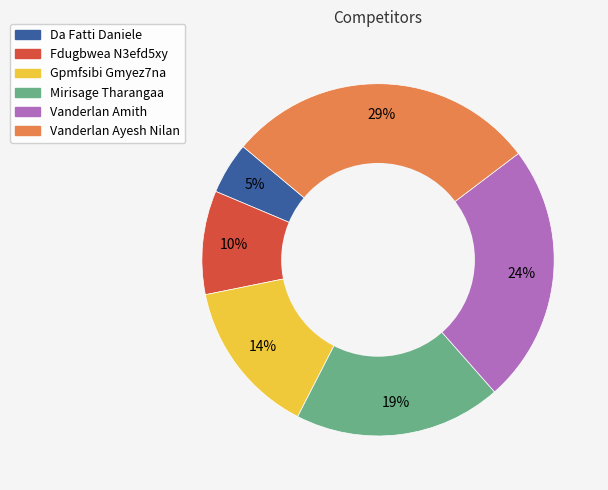

How many slices are in this pie chart?

6